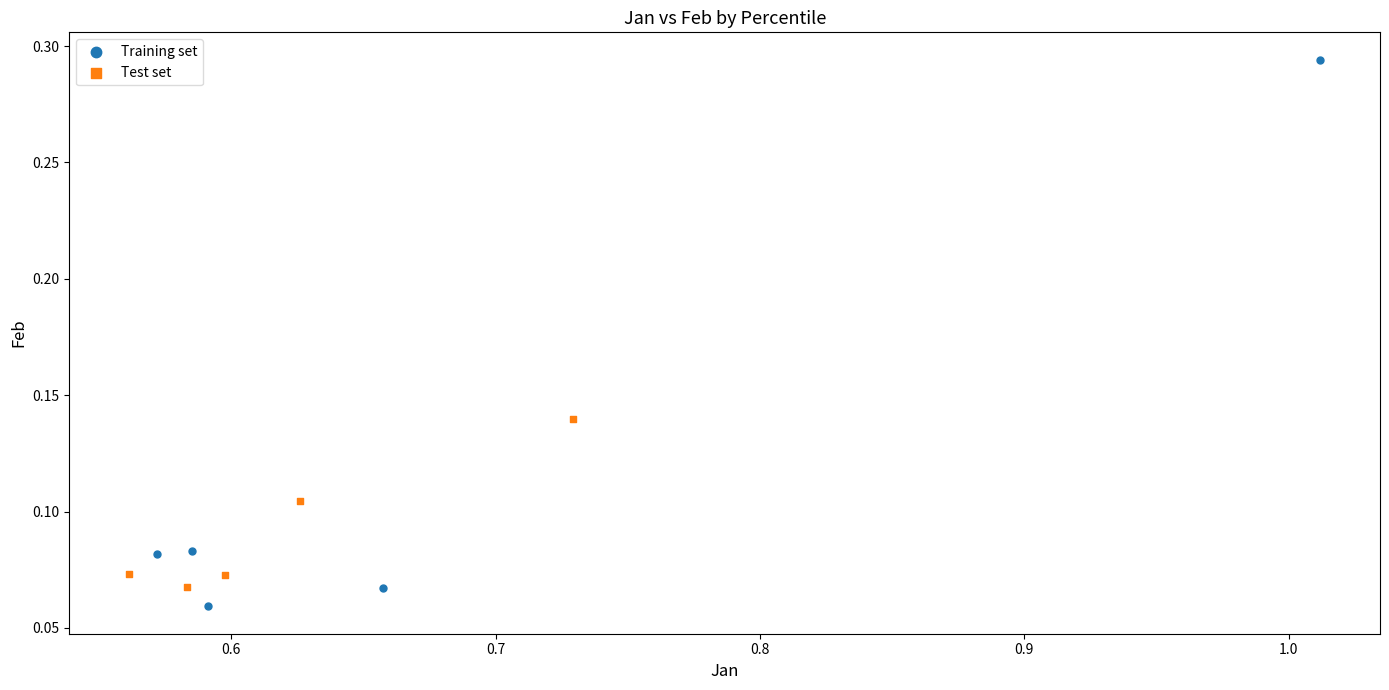

Which series has the widest spread of Y values?

Training set